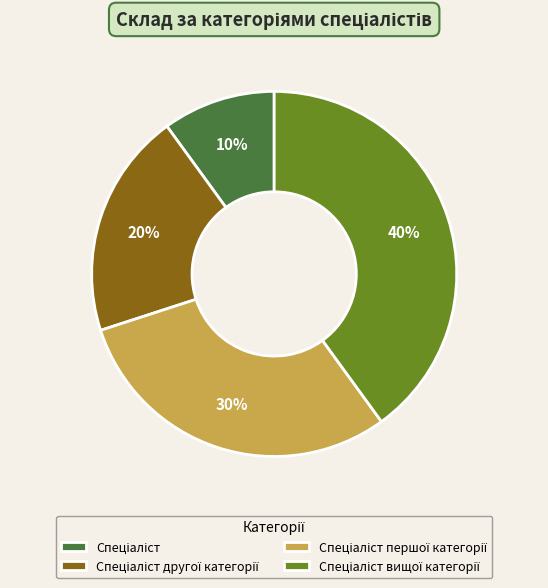

To the nearest percent, what is the average slice percentage?

25%